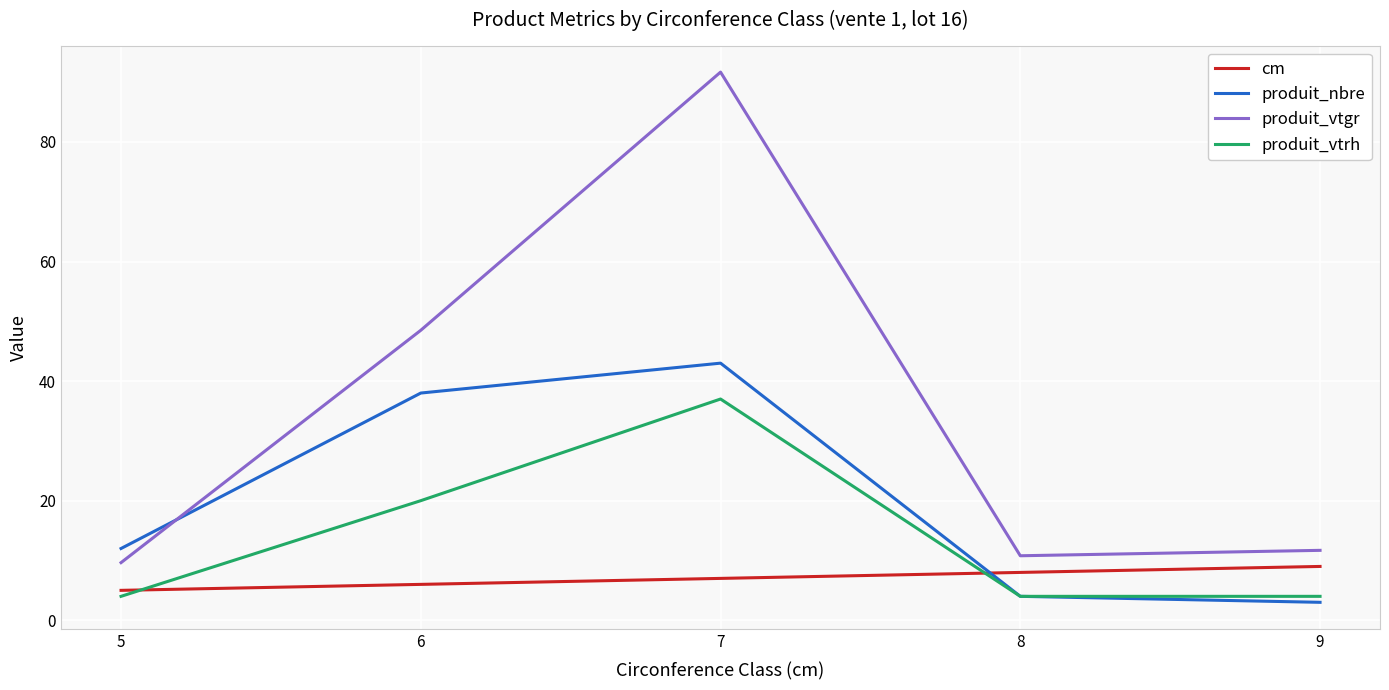

What are all the series names shown in the legend?

cm, produit_nbre, produit_vtgr, produit_vtrh